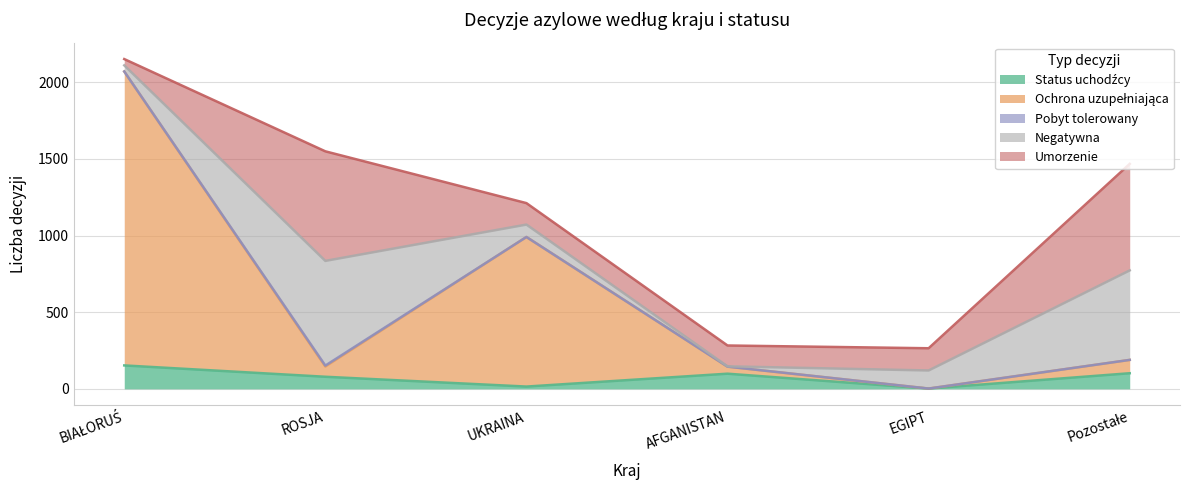

How many categories are shown in the chart?

6